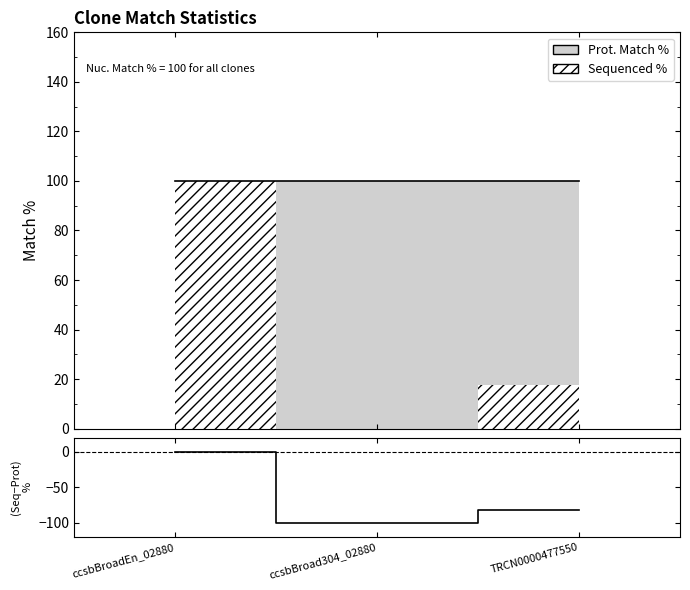

Is it true that the value at TRCN0000477550 is -54.4?

False